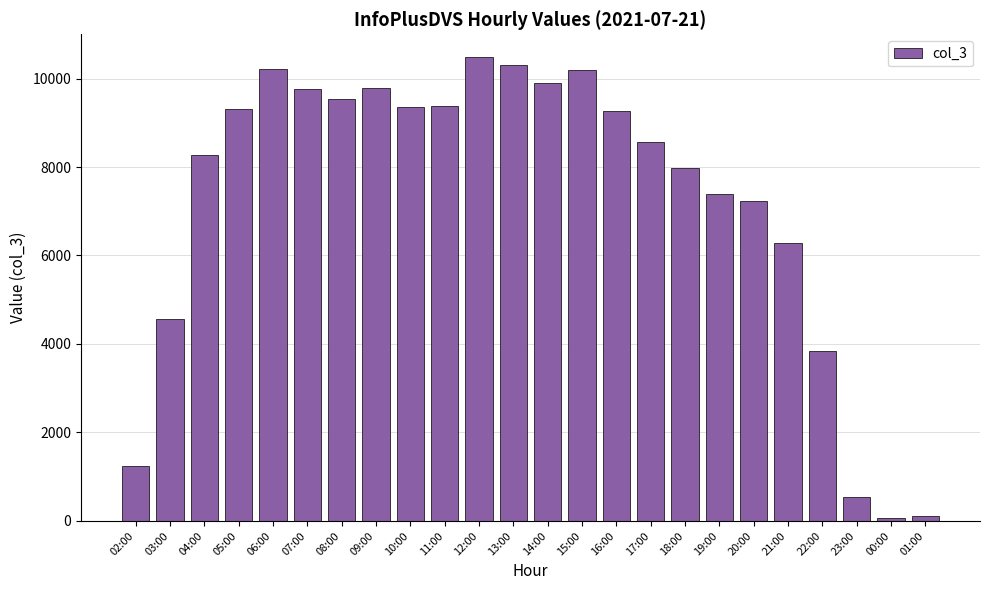

What is the greatest value displayed?

10476